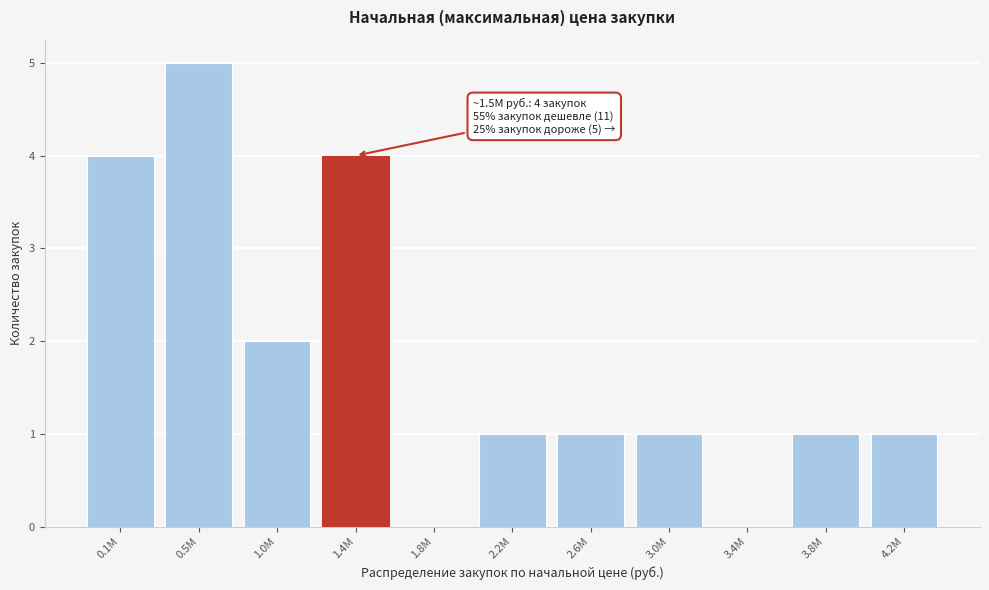

Reading left to right, list all the values displayed in this chart.

0.1М=4	0.5М=5	1.0М=2	1.4М=4	1.8М=0	2.2М=1	2.6М=1	3.0М=1	3.4М=0	3.8М=1	4.2М=1